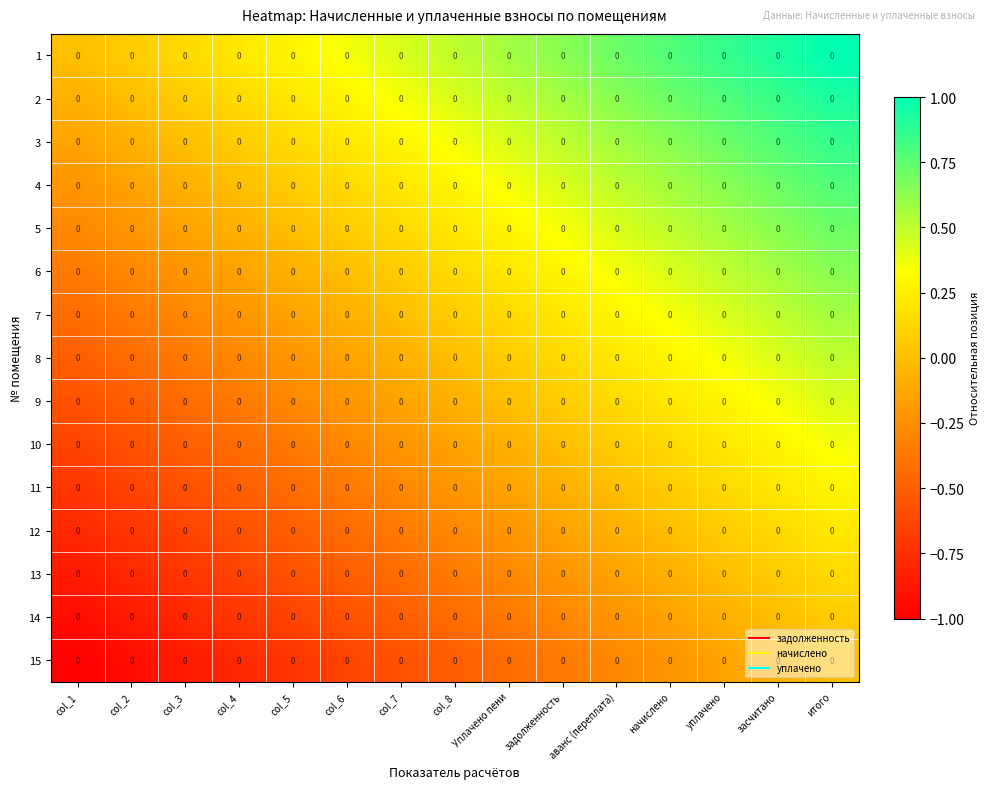

How many data points does each series have?

15